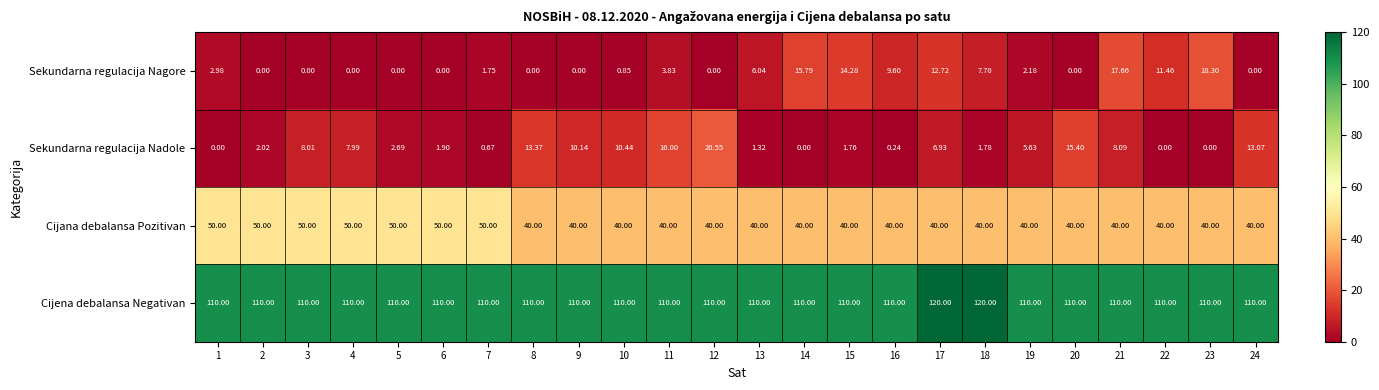

Which series has the largest total across all categories?

Cijena debalansa Negativan